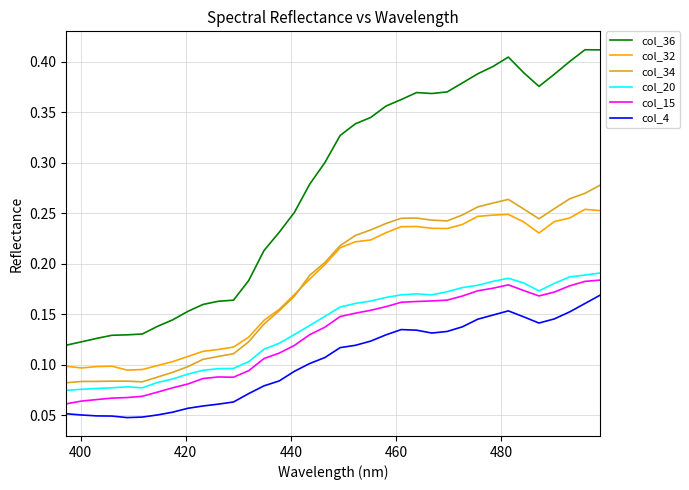

Which series has the largest total across all categories?

col_36